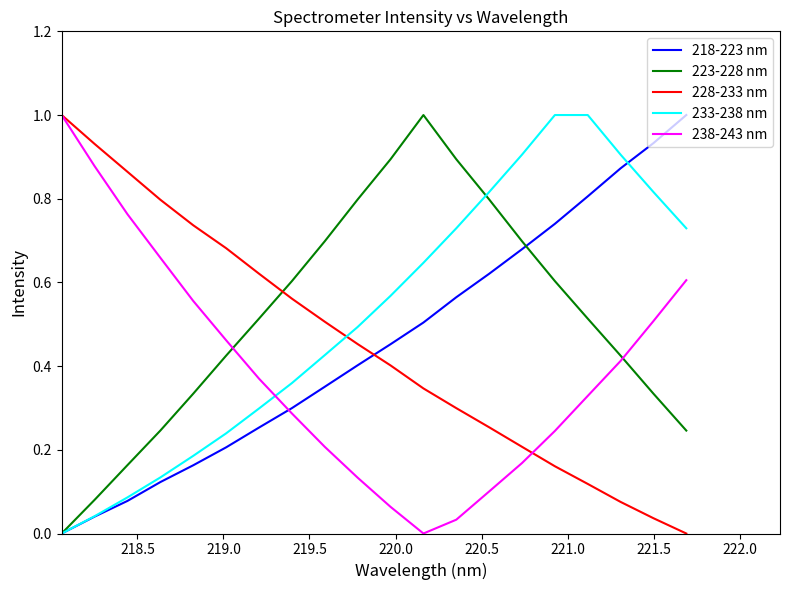

What is the highest value of the 218-223 nm series?

1.0